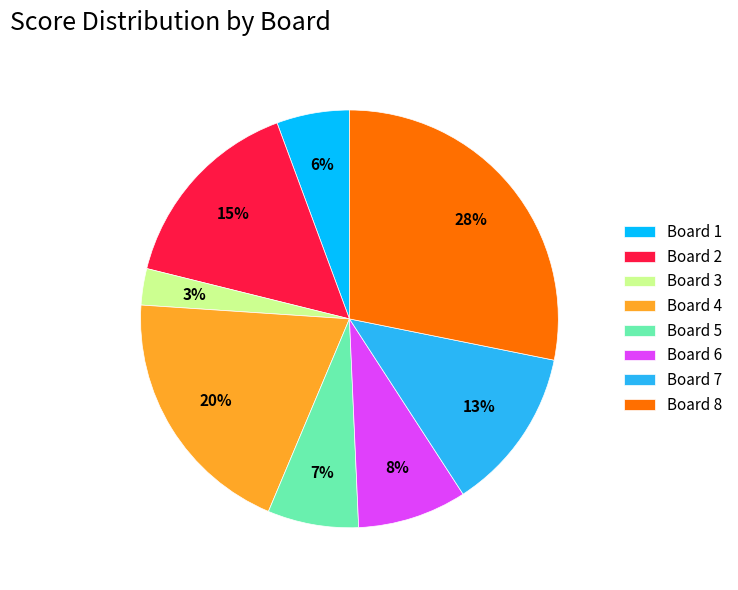

What percentage is the Board 2 slice, to the nearest percent?

15%